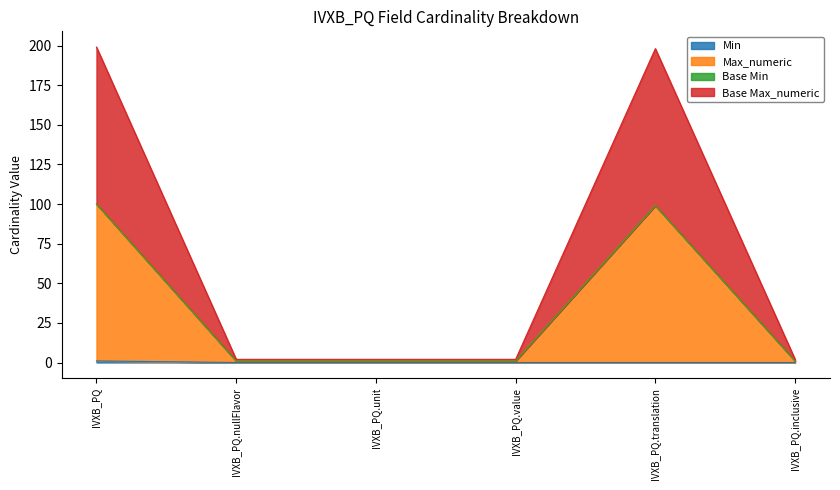

At which category is the sum across all series the highest?

IVXB_PQ